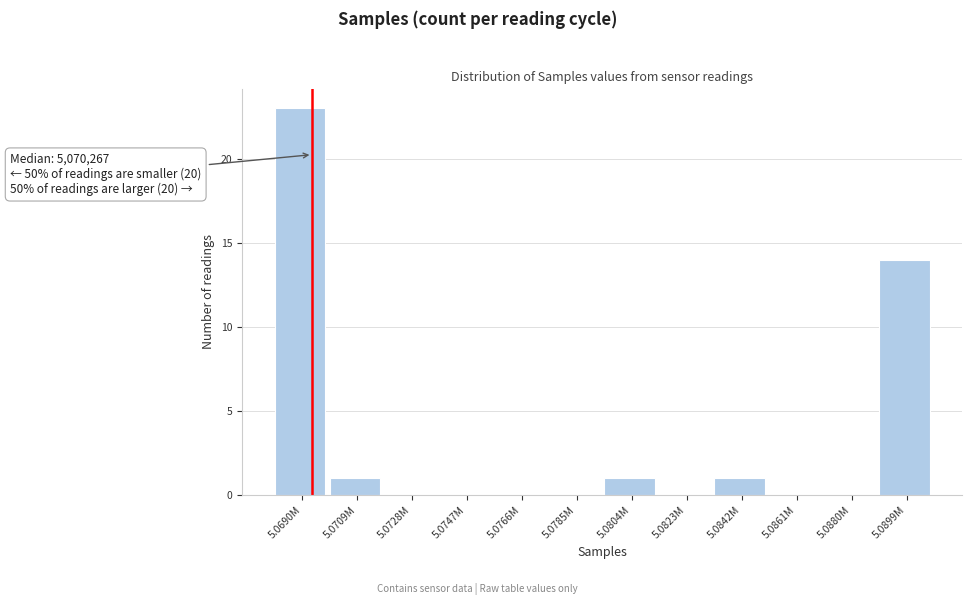

Reading left to right, transcribe all the data shown in this chart.

5.0690M=23	5.0709M=1	5.0728M=0	5.0747M=0	5.0766M=0	5.0785M=0	5.0804M=1	5.0823M=0	5.0842M=1	5.0861M=0	5.0880M=0	5.0899M=14